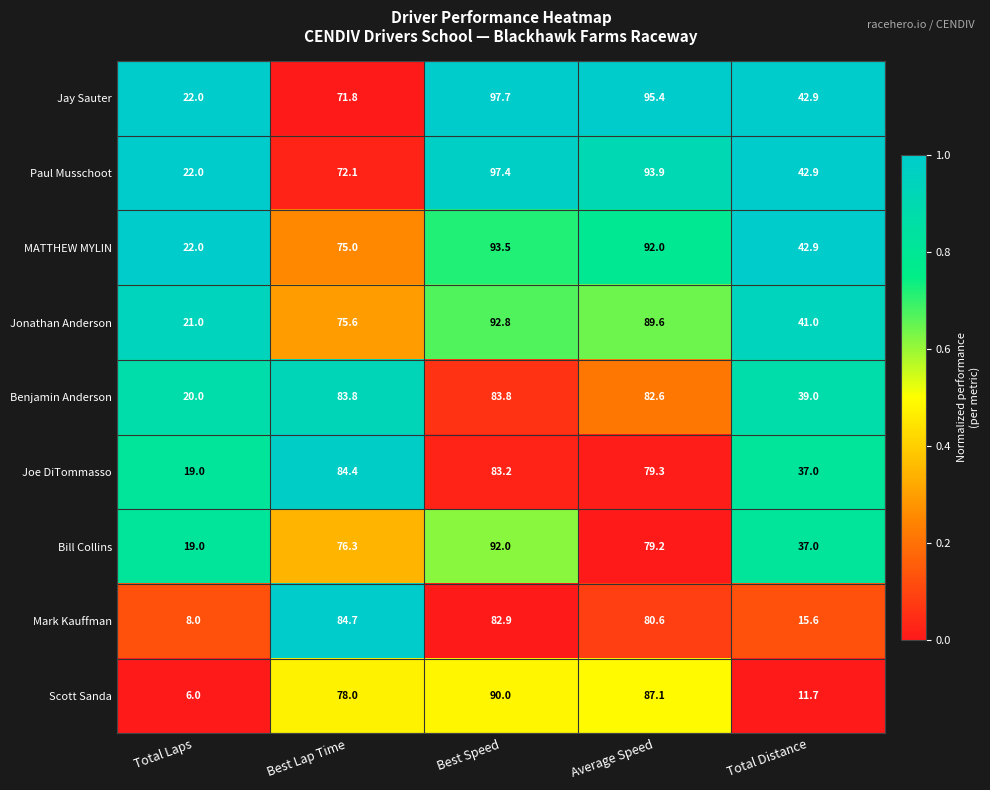

Where does the Paul Musschoot series first go above 72?

Best Lap Time